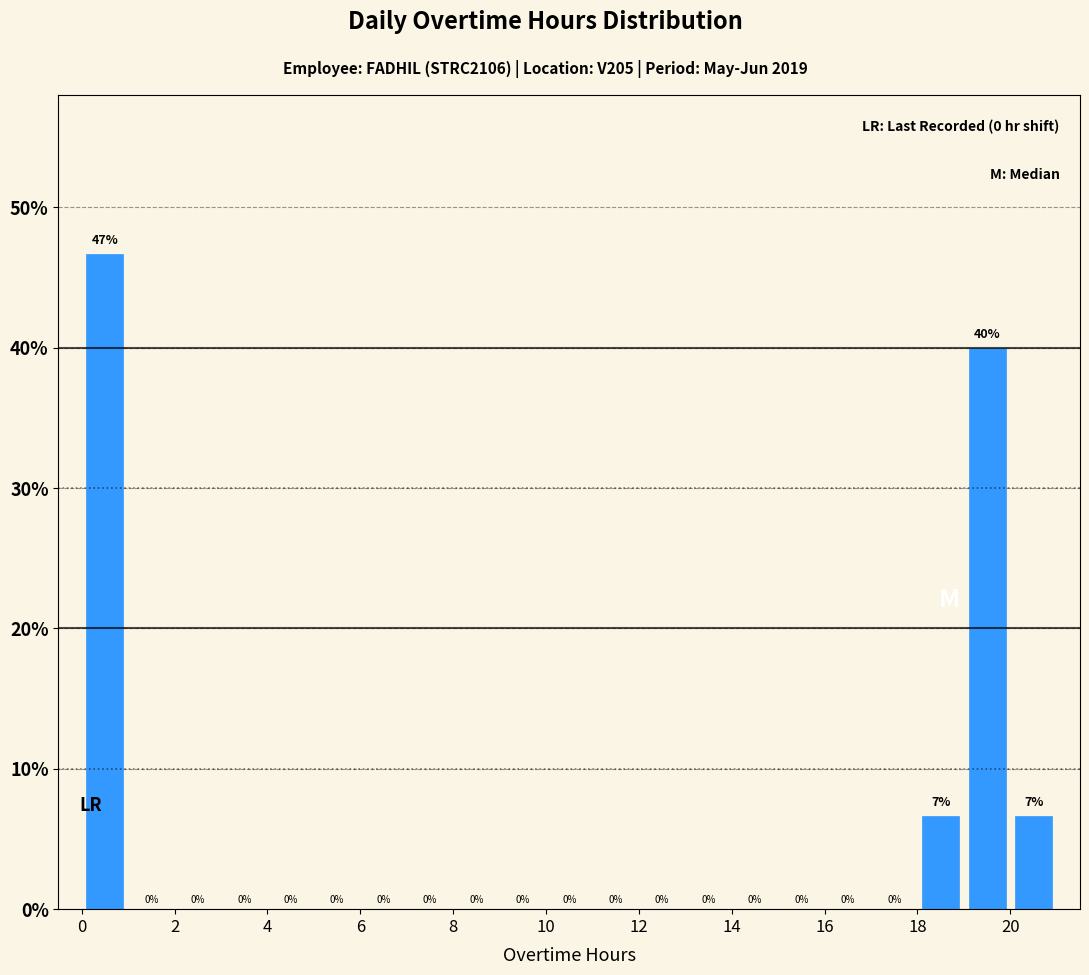

Which range on the x-axis has the tallest bar?

0 to 1